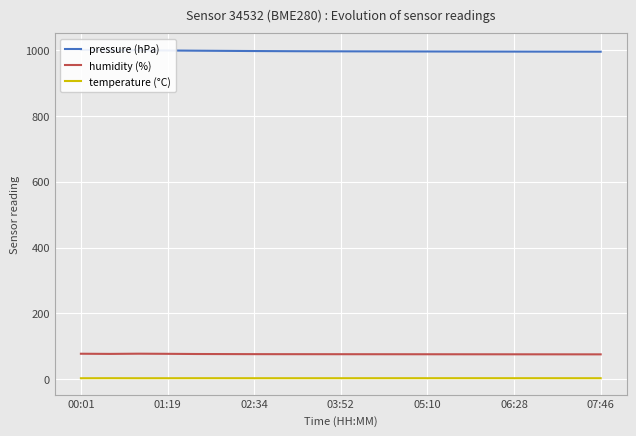

Is it true that pressure (hPa) equals 359.4 at 14?

False